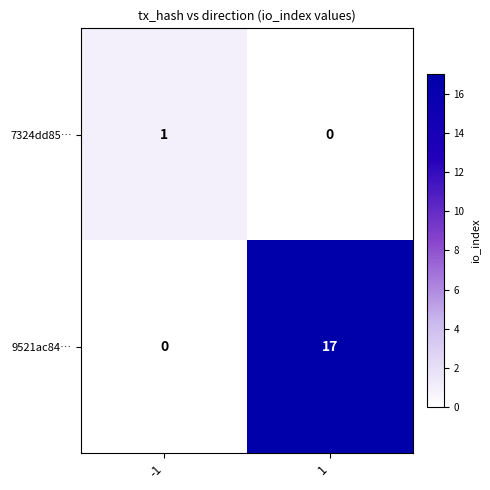

What is the difference between the maximum and minimum values in the 9521ac84… series?

17